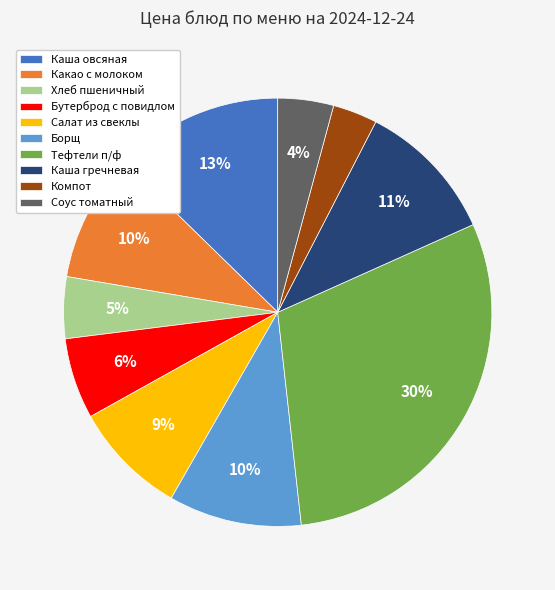

Does Какао с молоком account for over 50% of the chart?

No